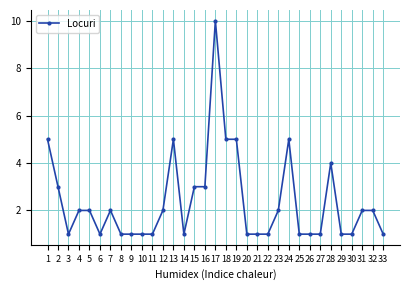

What is the value of the 24th point from the left?

5